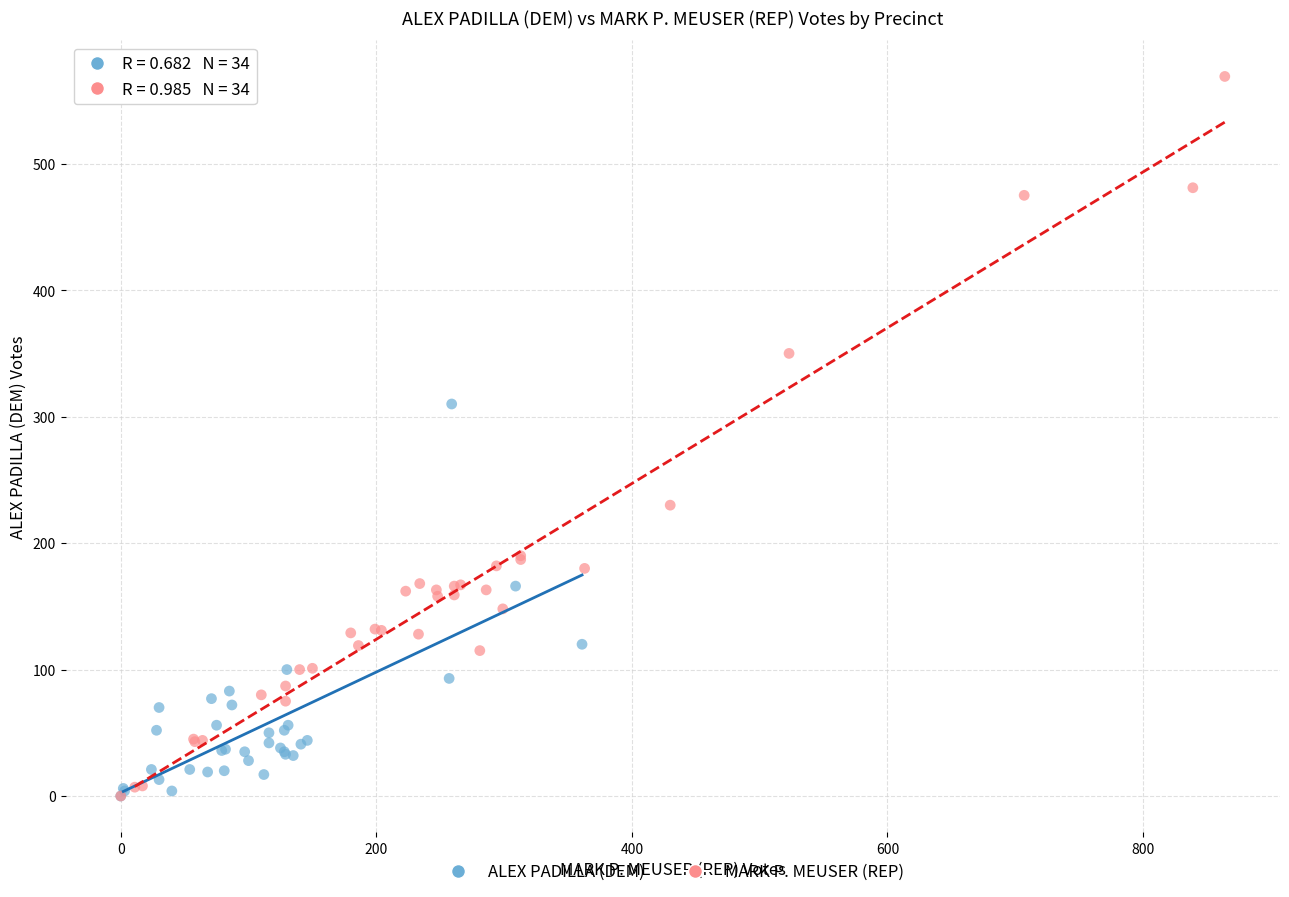

Which series has the widest spread of Y values?

MARK P. MEUSER (REP)